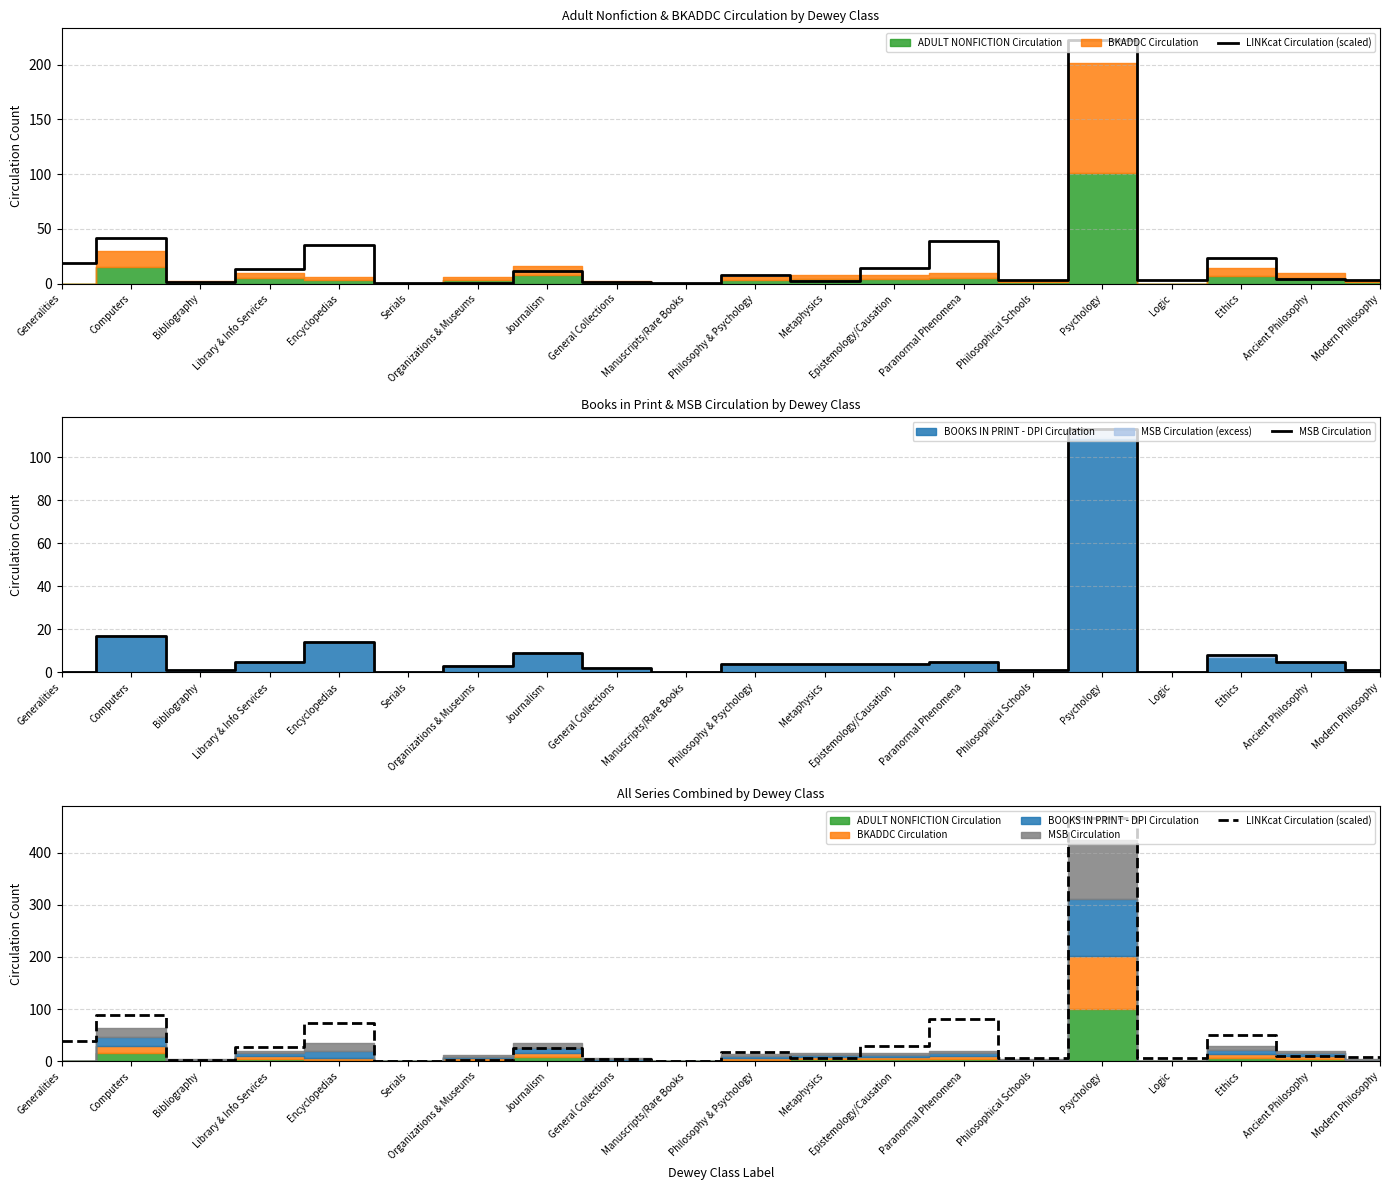

What position from the left is Encyclopedias?

5